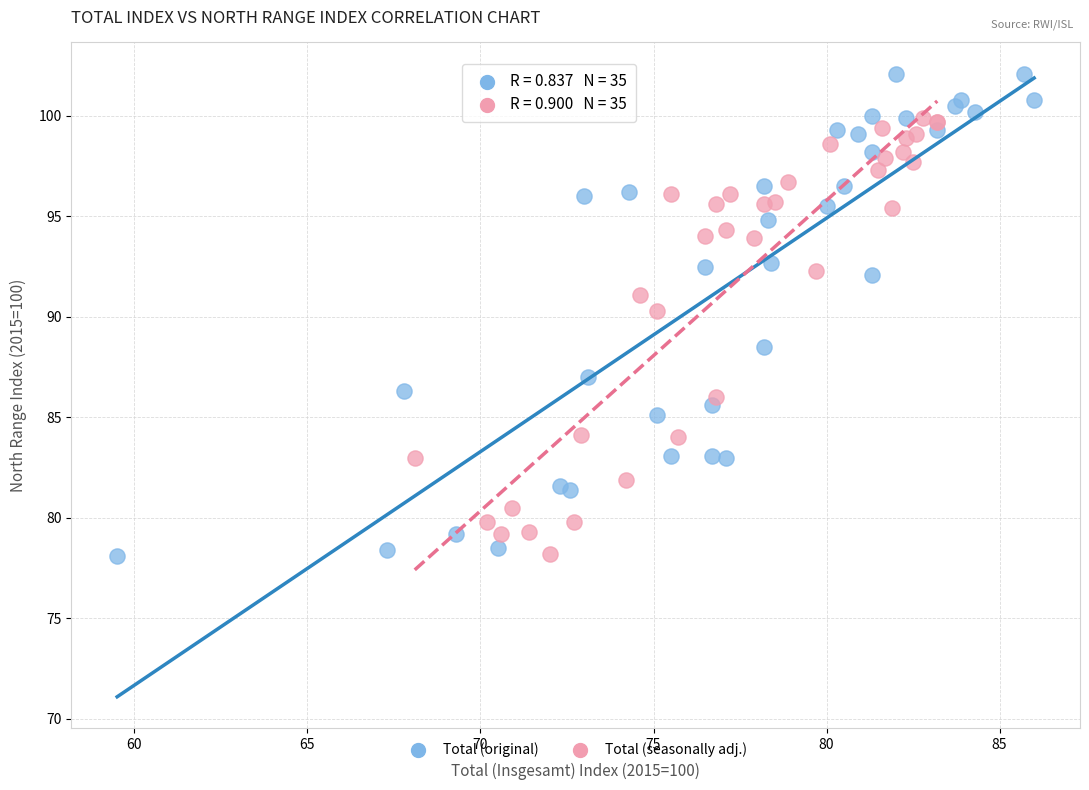

Which series has the largest Y range (max minus min)?

Total (original)